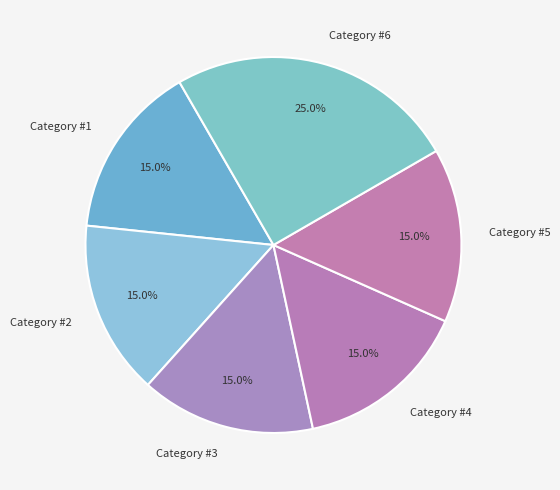

Between Category #6 and Category #3, which is larger?

Category #6